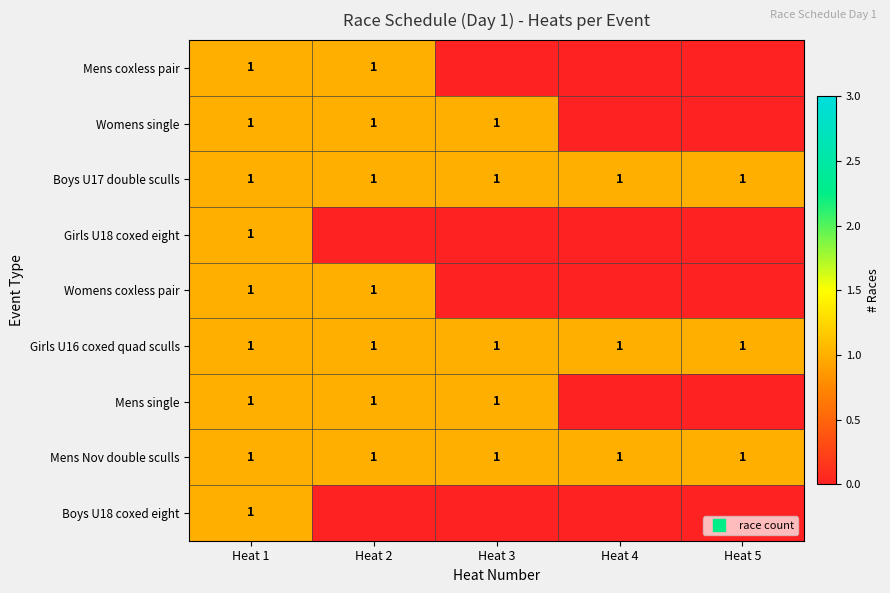

At how many categories does at least one series exceed 0?

5